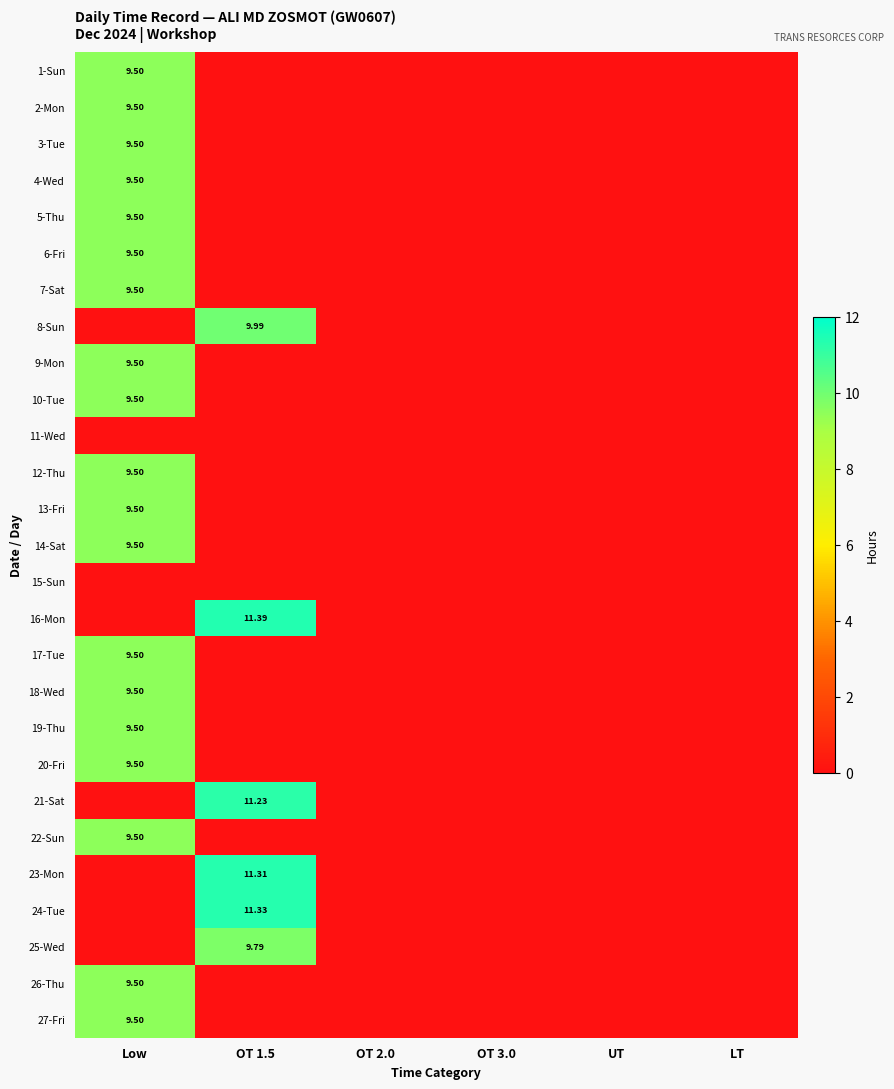

Rank the series by their maximum value, from lowest to highest.

11-Wed, 15-Sun, 1-Sun, 2-Mon, 3-Tue, 4-Wed, 5-Thu, 6-Fri, 7-Sat, 9-Mon, 10-Tue, 12-Thu, 13-Fri, 14-Sat, 17-Tue, 18-Wed, 19-Thu, 20-Fri, 22-Sun, 26-Thu, 27-Fri, 25-Wed, 8-Sun, 21-Sat, 23-Mon, 24-Tue, 16-Mon